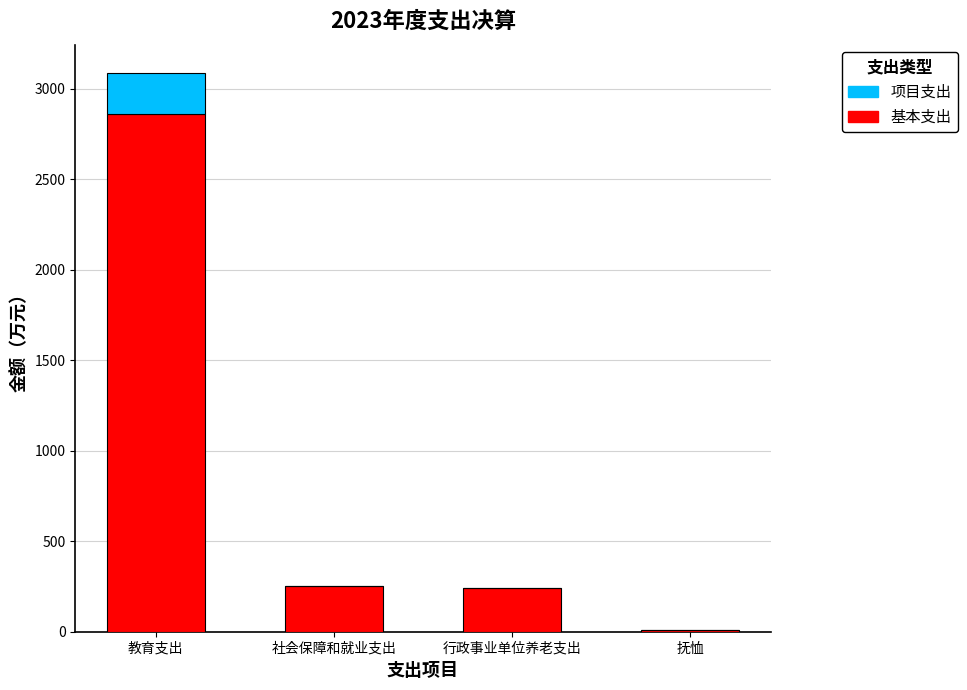

At which category is the sum across all series the highest?

教育支出